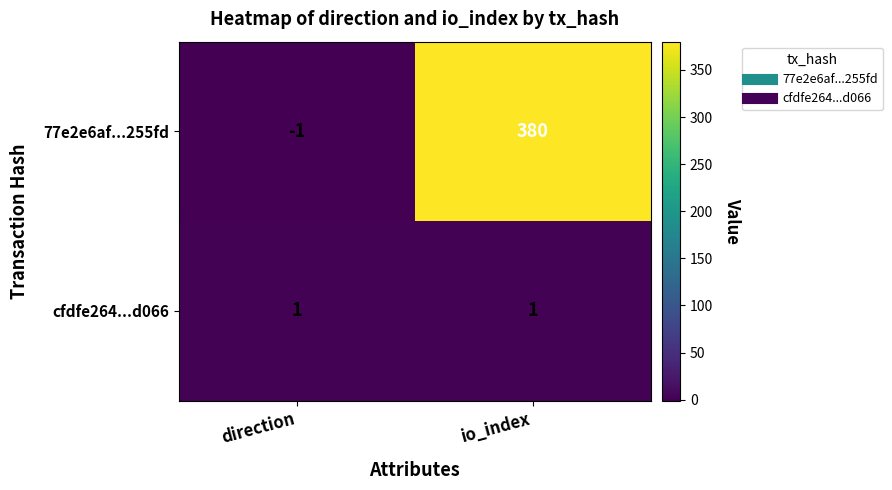

What is the difference between the highest and lowest values at io_index?

379